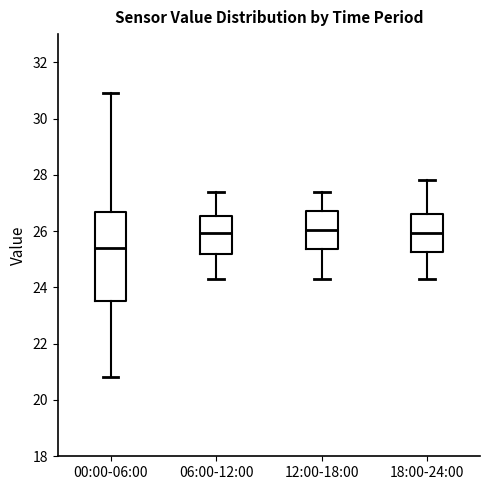

Reading left to right, read every box against the y-axis: the position of its median line, the range the box covers, and the ends of its whiskers. The values are not printed on the chart, so give them approximately, as read against the axis.

00:00-06:00: median 25.4, box 23.6 to 26.6, whiskers 20.8 to 31.0
06:00-12:00: median 26.0, box 25.2 to 26.6, whiskers 24.4 to 27.4
12:00-18:00: median 26.0, box 25.4 to 26.8, whiskers 24.4 to 27.4
18:00-24:00: median 26.0, box 25.2 to 26.6, whiskers 24.4 to 27.8